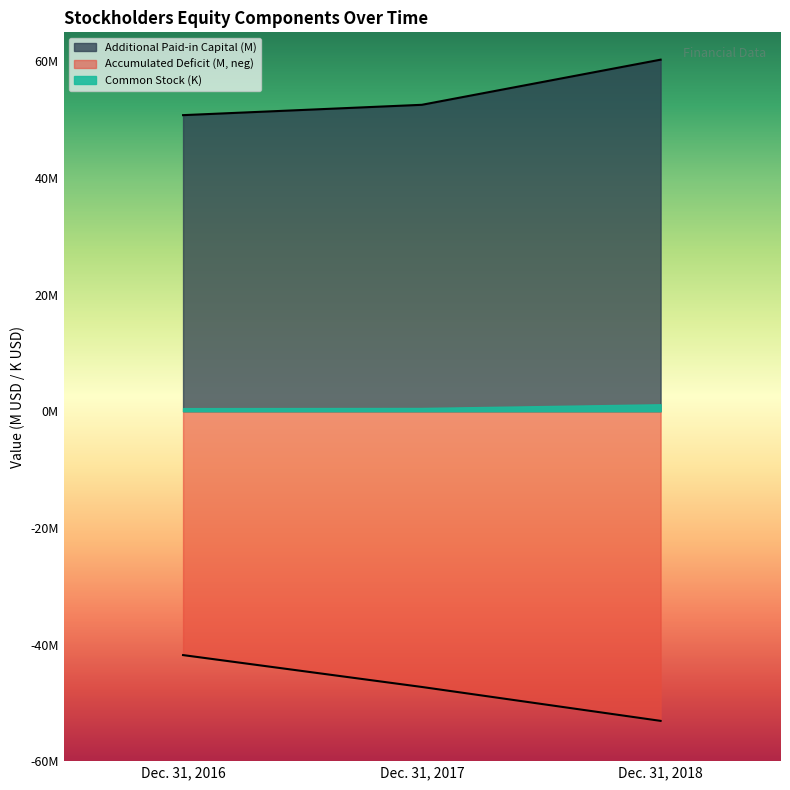

How many lines are shown in the chart?

2